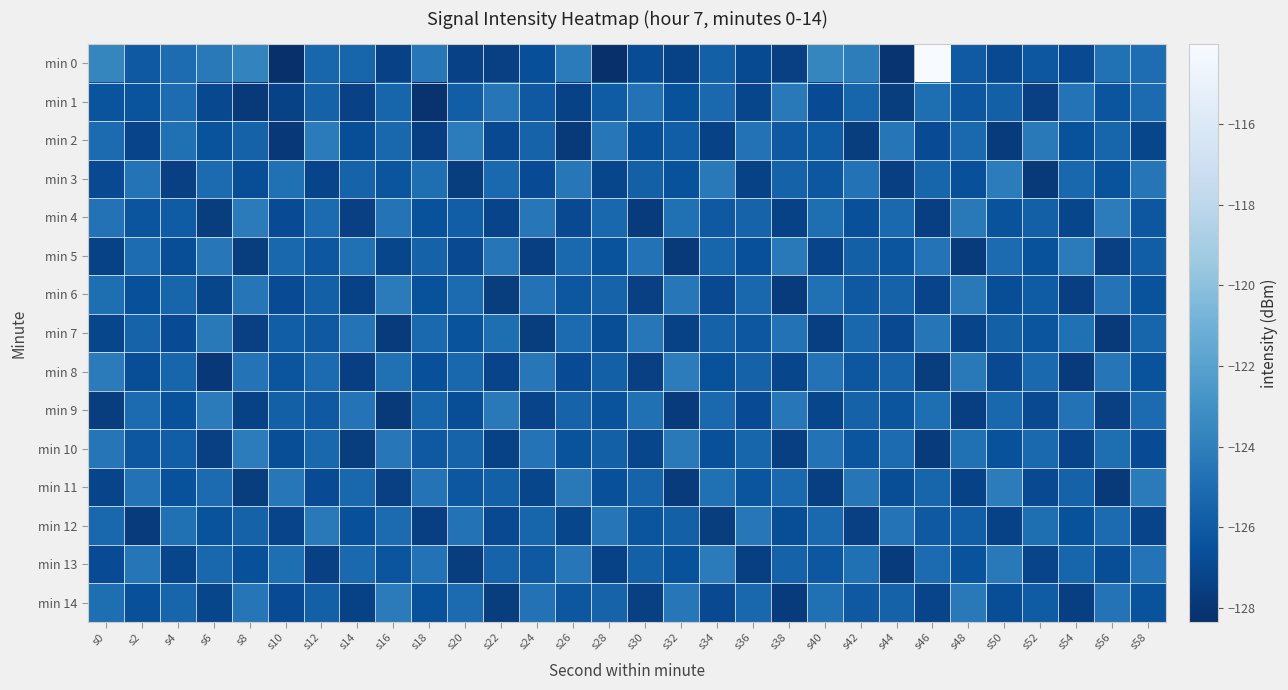

Which has a higher value, s54 or s26?

s26